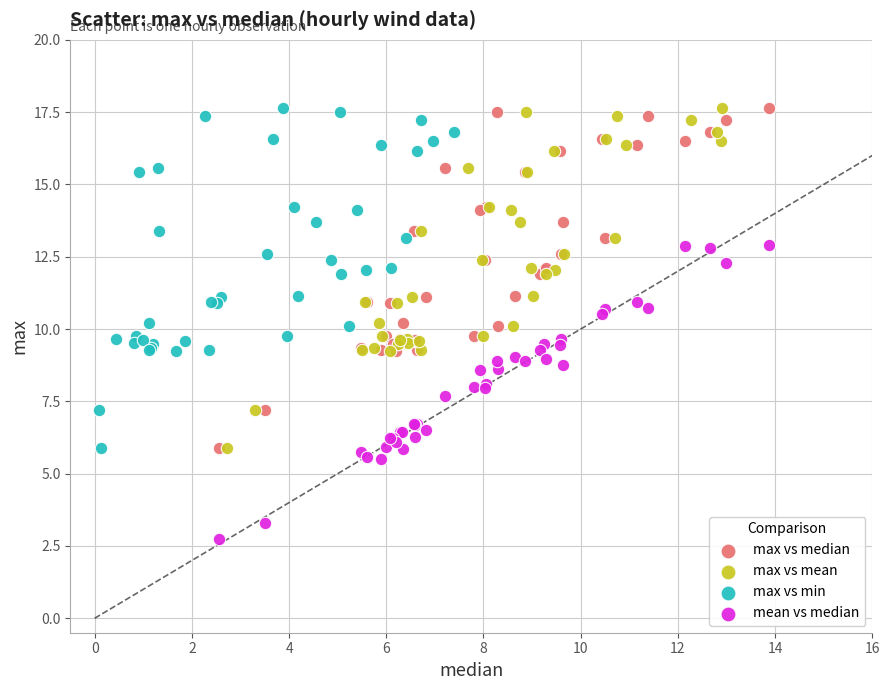

Which series reaches the minimum Y coordinate?

mean vs median